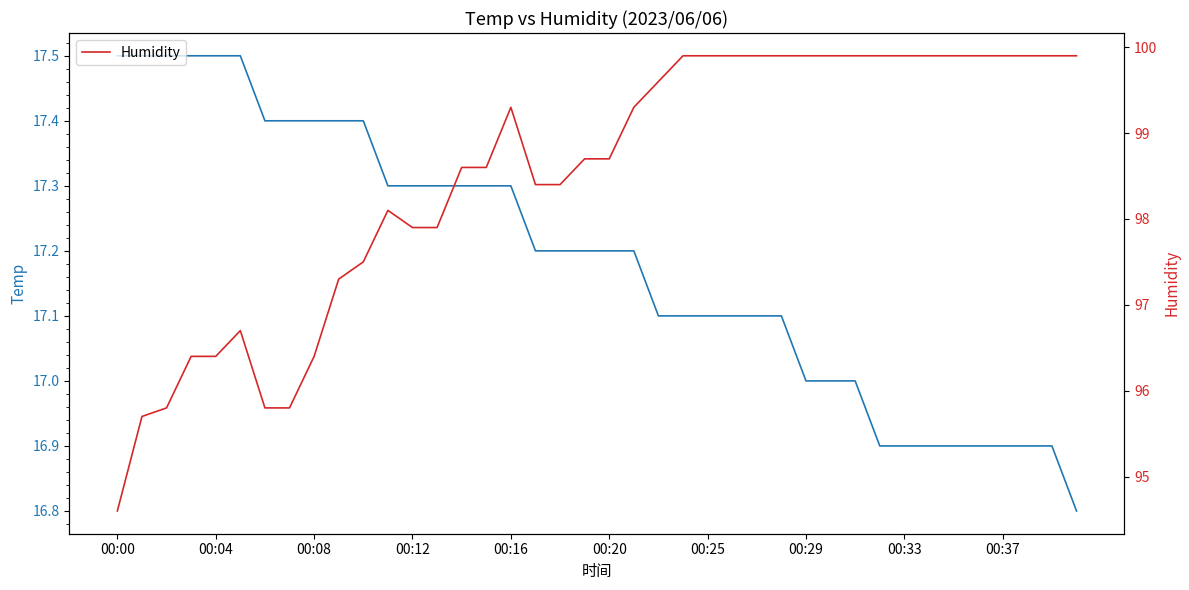

Which series has the largest total across all categories?

Humidity